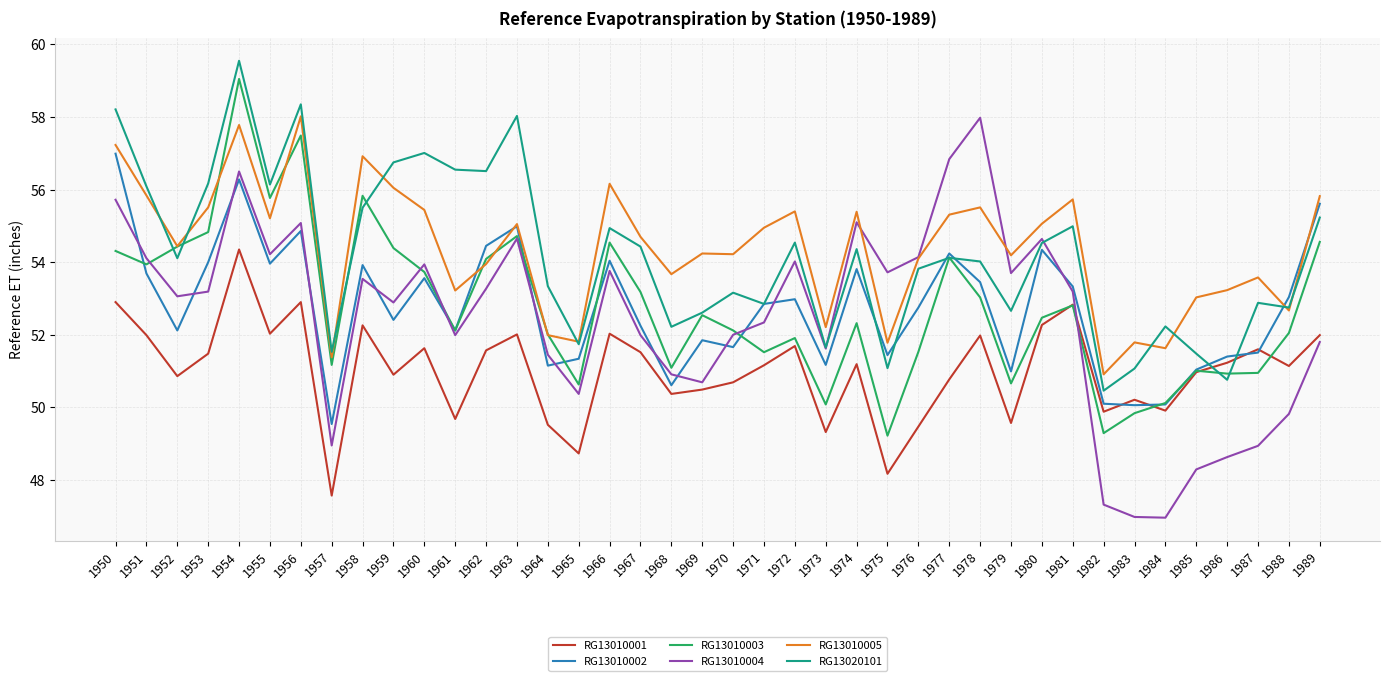

True or false: RG13010002 and RG13010001 intersect in this chart.

True